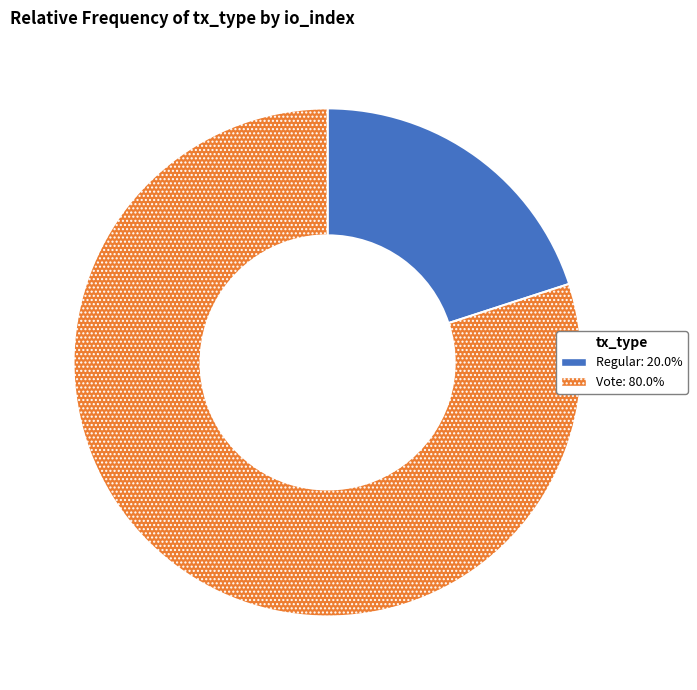

Is there any slice that represents more than half of the pie?

Yes